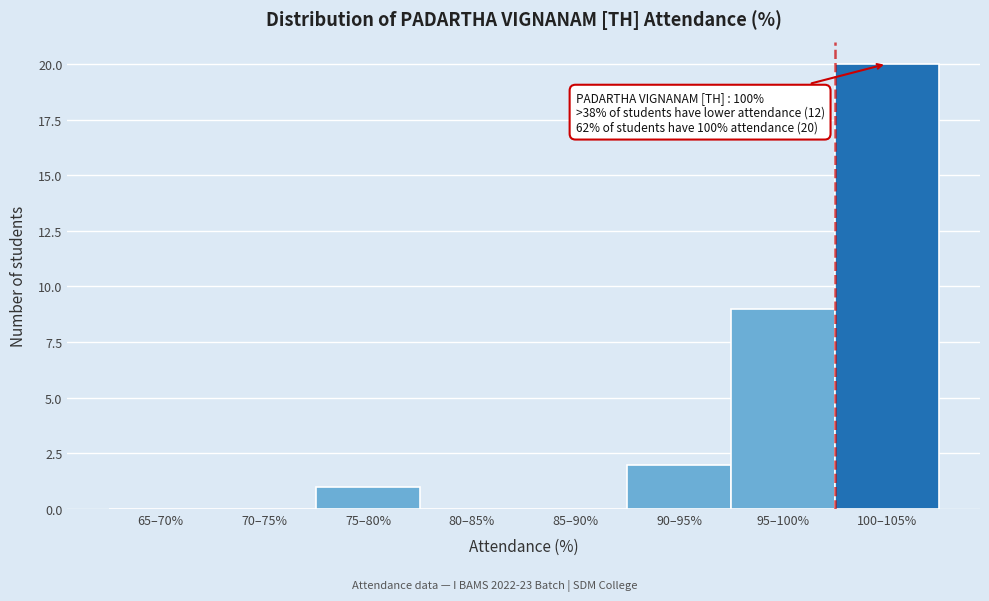

Reading left to right, extract all data points from this chart.

65–70%=0	70–75%=0	75–80%=1	80–85%=0	85–90%=0	90–95%=2	95–100%=9	100–105%=20